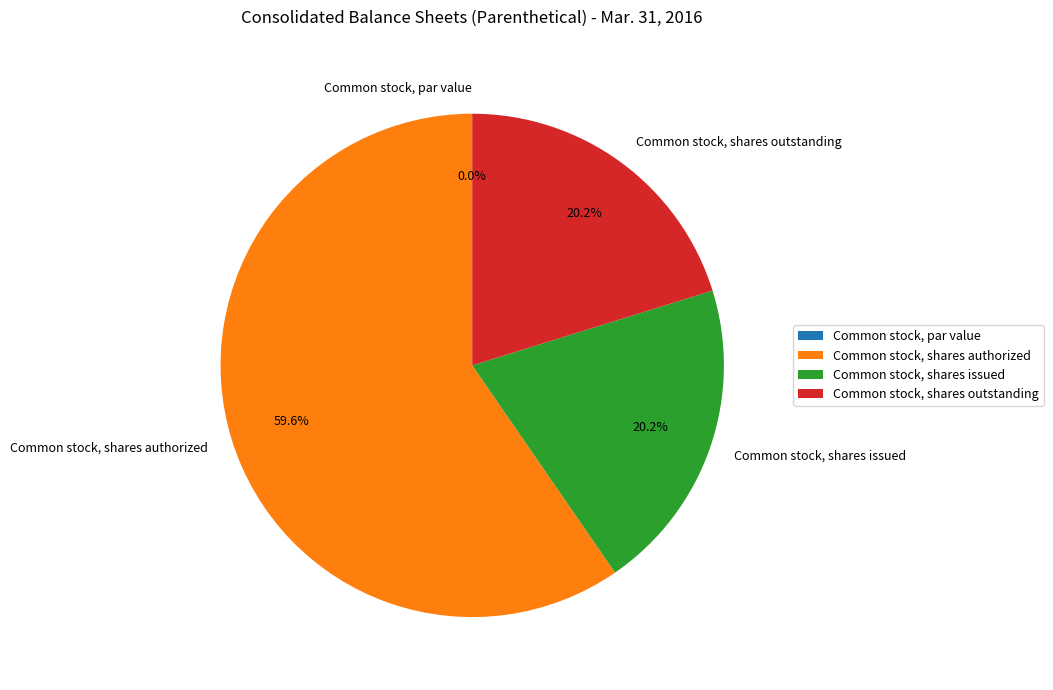

Count the number of slices in the pie.

4